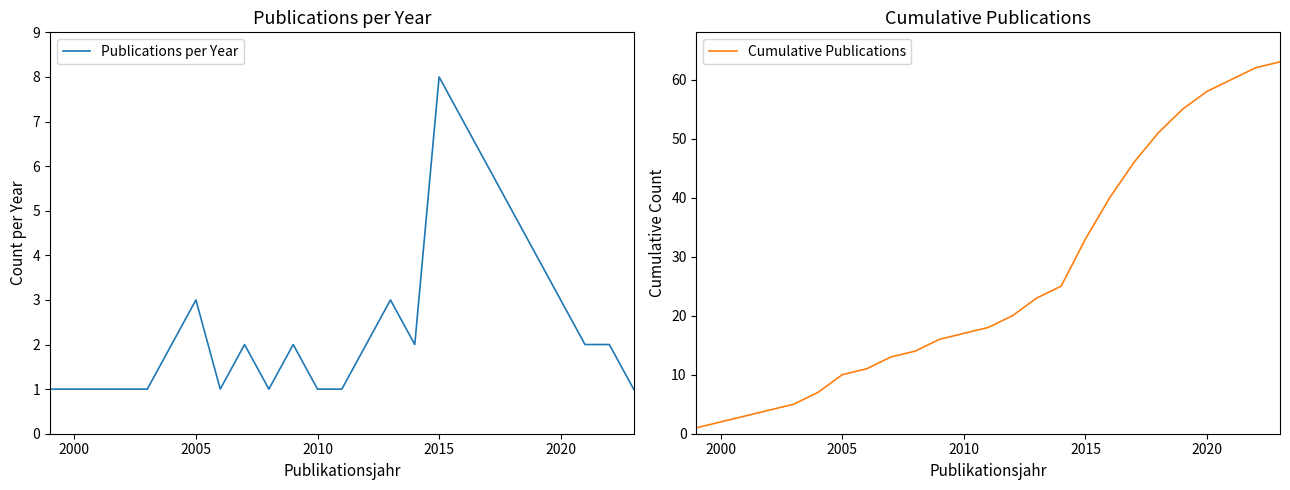

Rank the series by their average value, from lowest to highest.

Publications per Year, Cumulative Publications